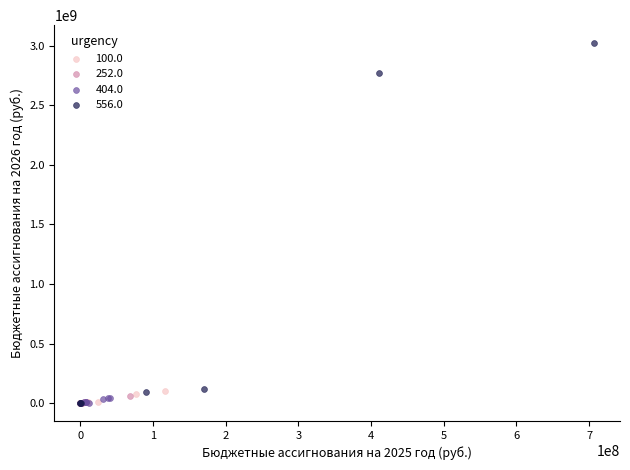

Which series contains the highest Y value?

556.0